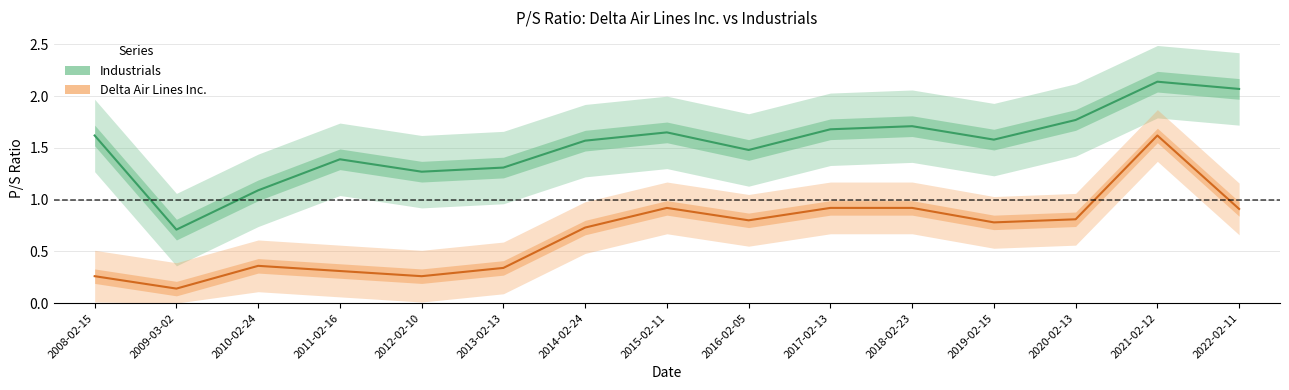

How many distinct data groups are displayed?

2